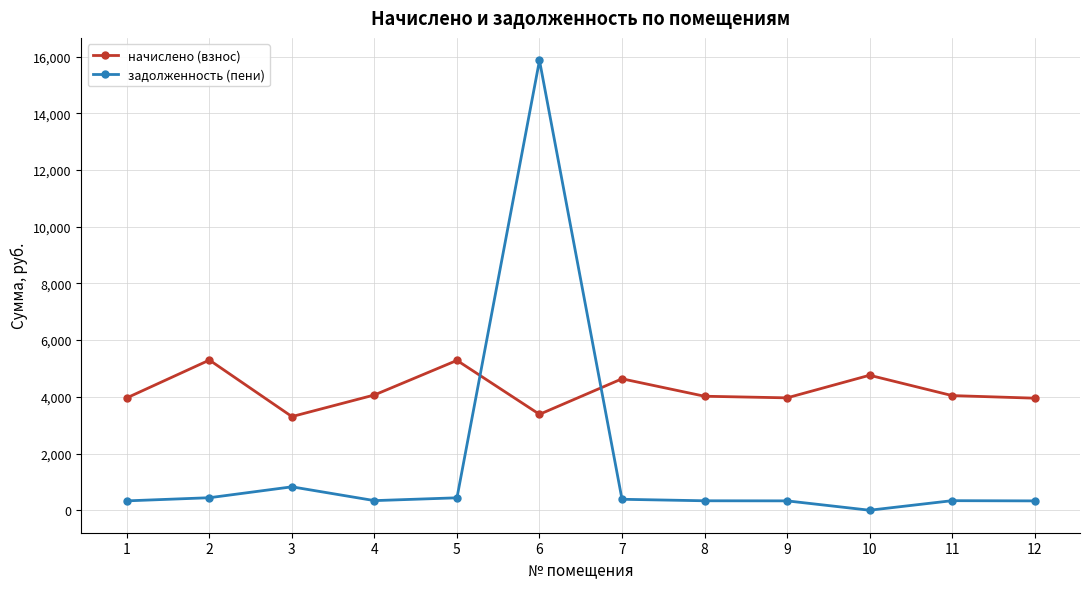

Where do задолженность (пени) and начислено (взнос) first cross each other?

5 and 6